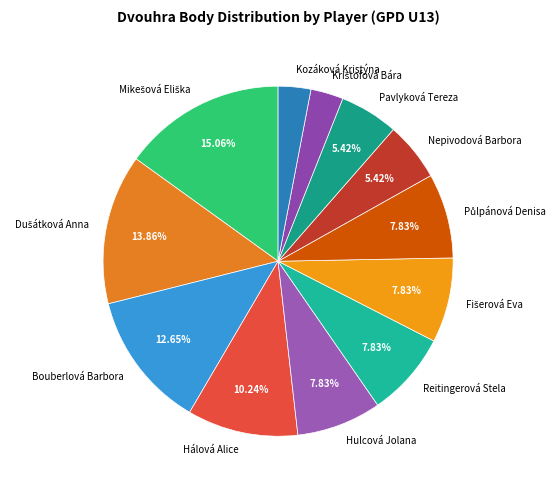

Do Hálová Alice and Hulcová Jolana together represent more than half of the pie?

No